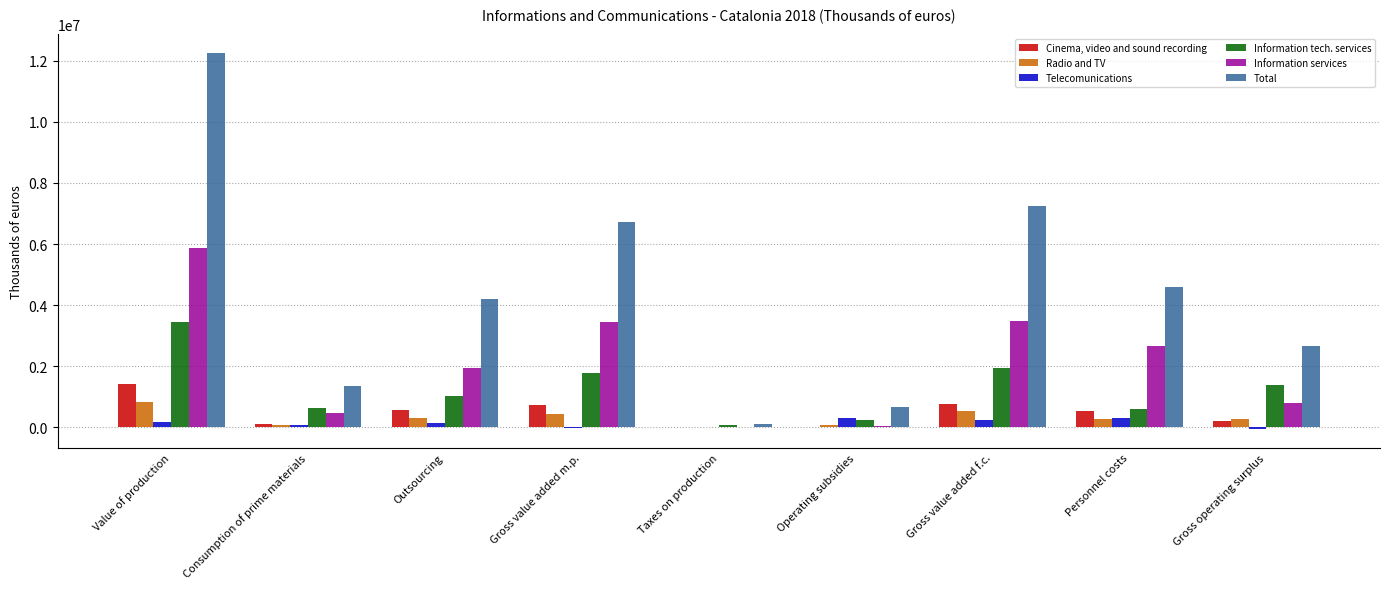

Which series has the largest total across all categories?

Total